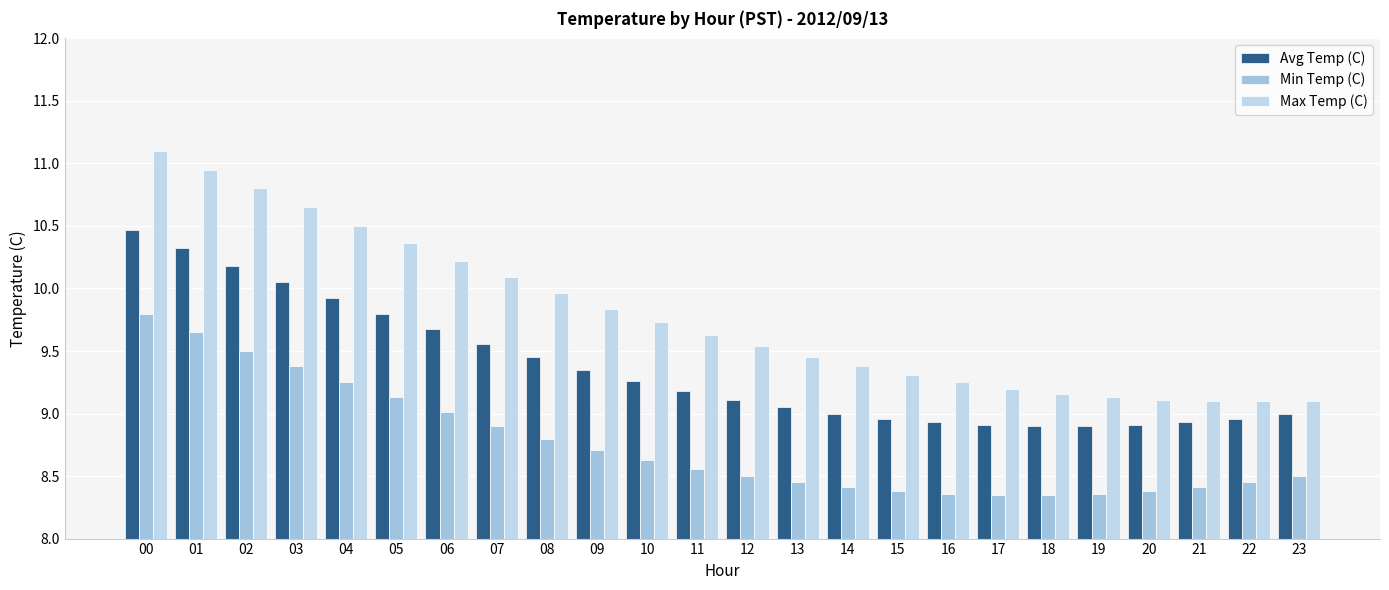

What is the minimum value shown in the chart?

8.3